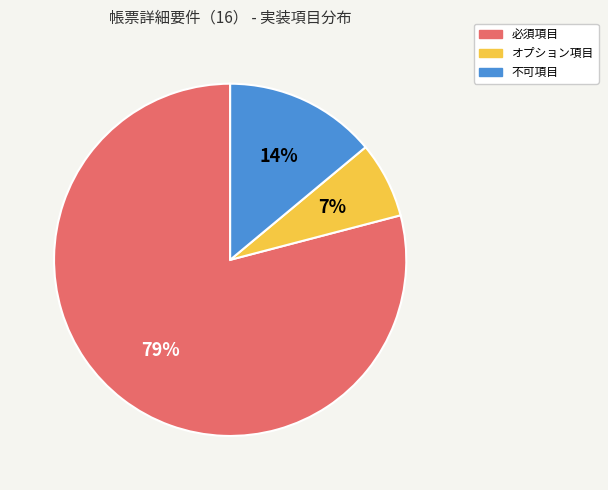

Does any single category account for the majority?

Yes